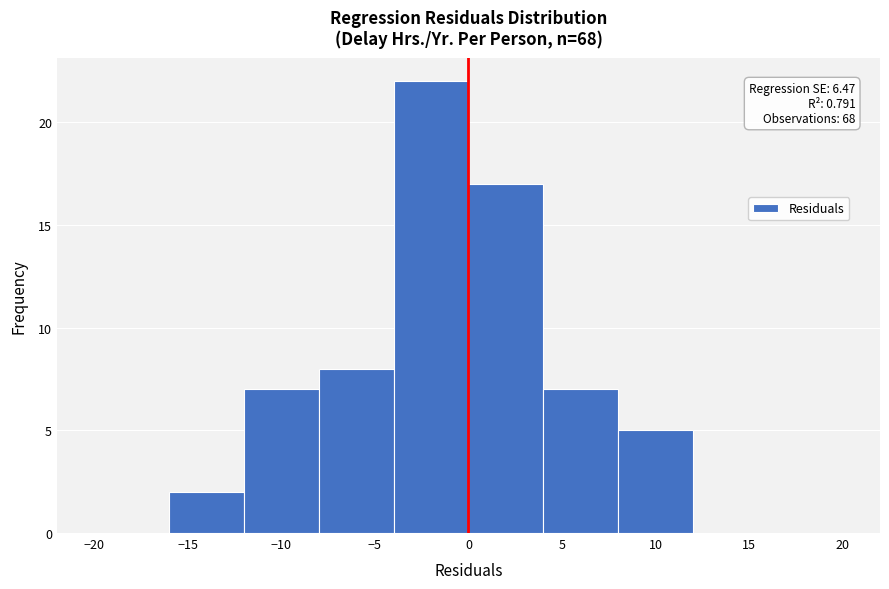

Which range on the x-axis has the tallest bar?

-4 to 0